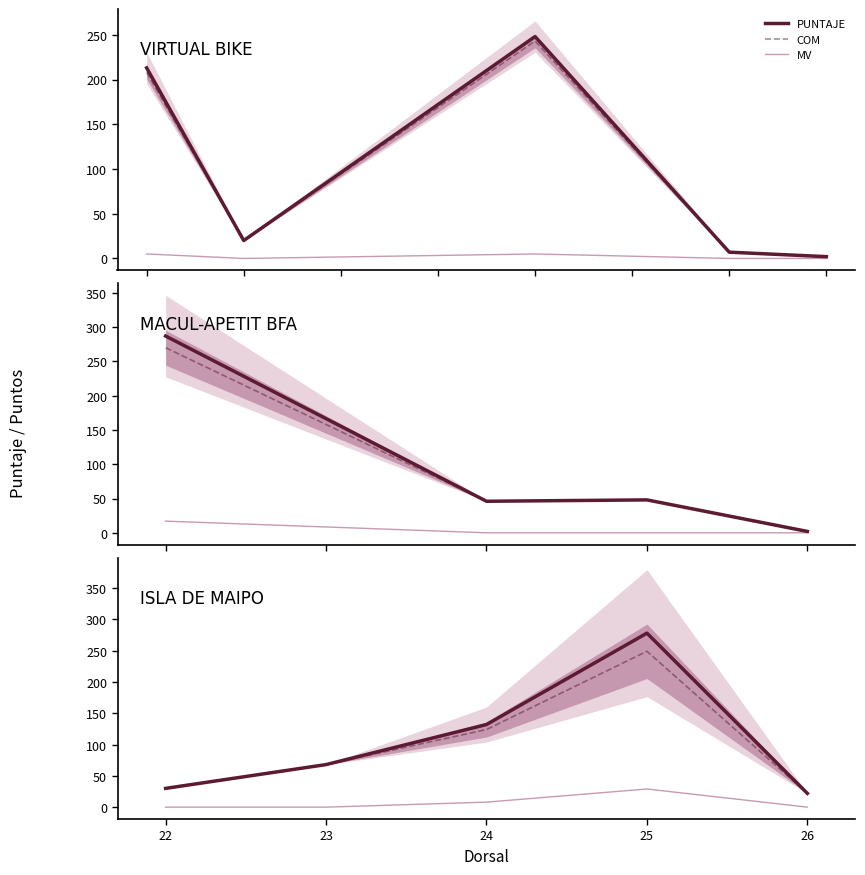

Rank the series at 23 from lowest to highest value.

MV, PUNTAJE, COM